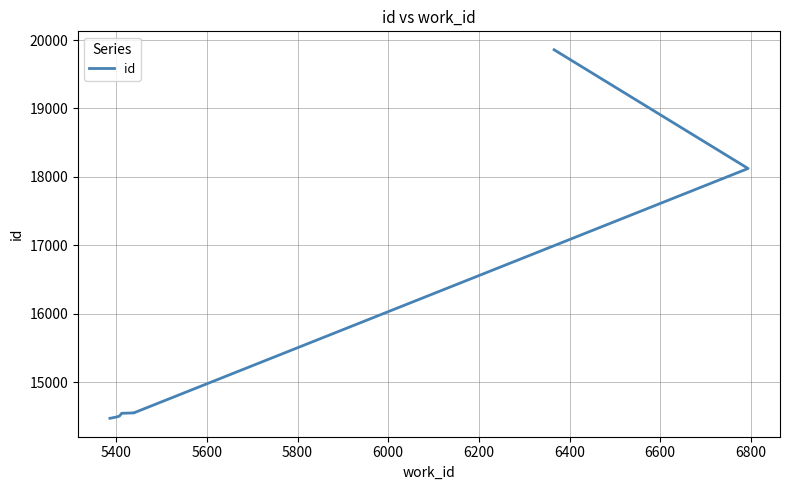

How many data points are less than 14546?

5